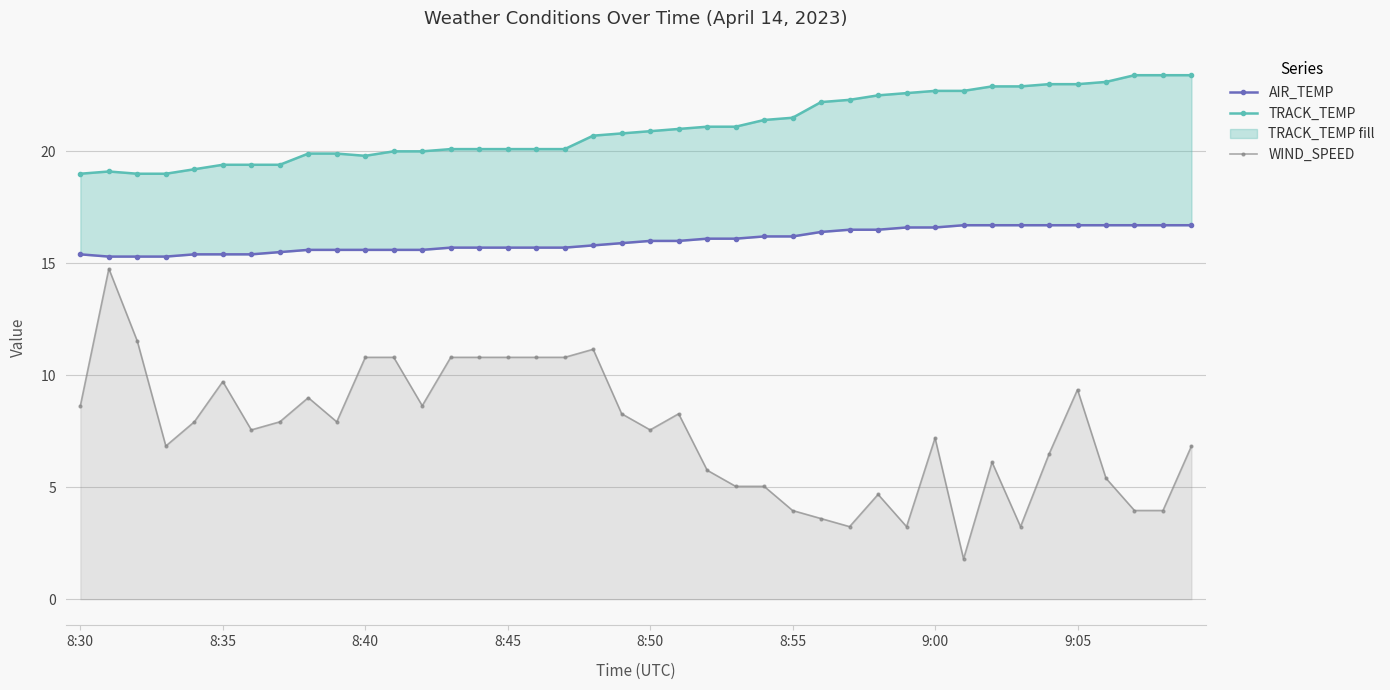

Which series has the largest range (max minus min)?

WIND_SPEED